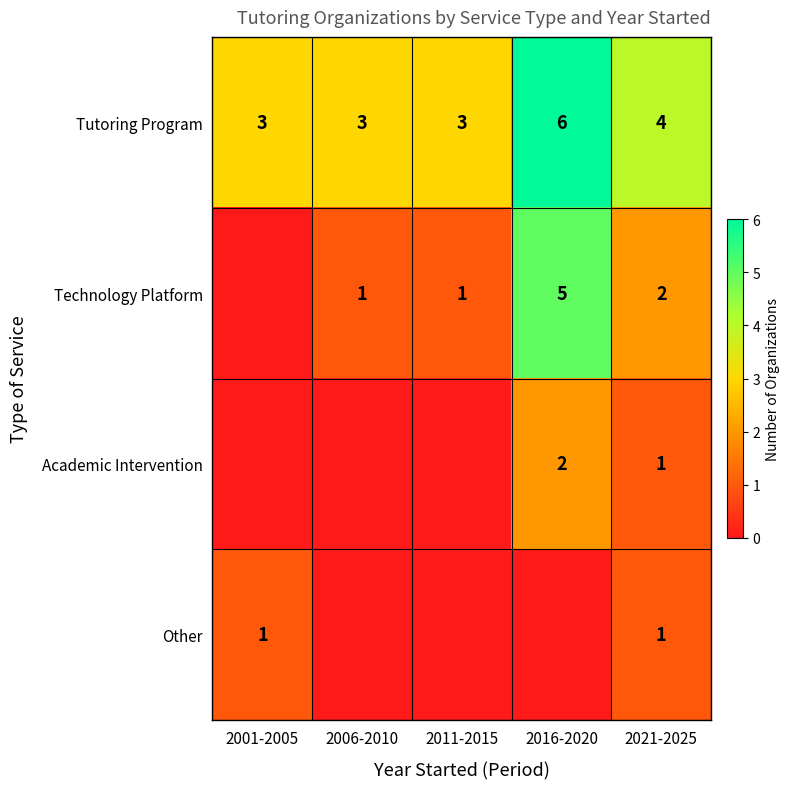

At which category does the chart reach its peak across all series?

2016-2020